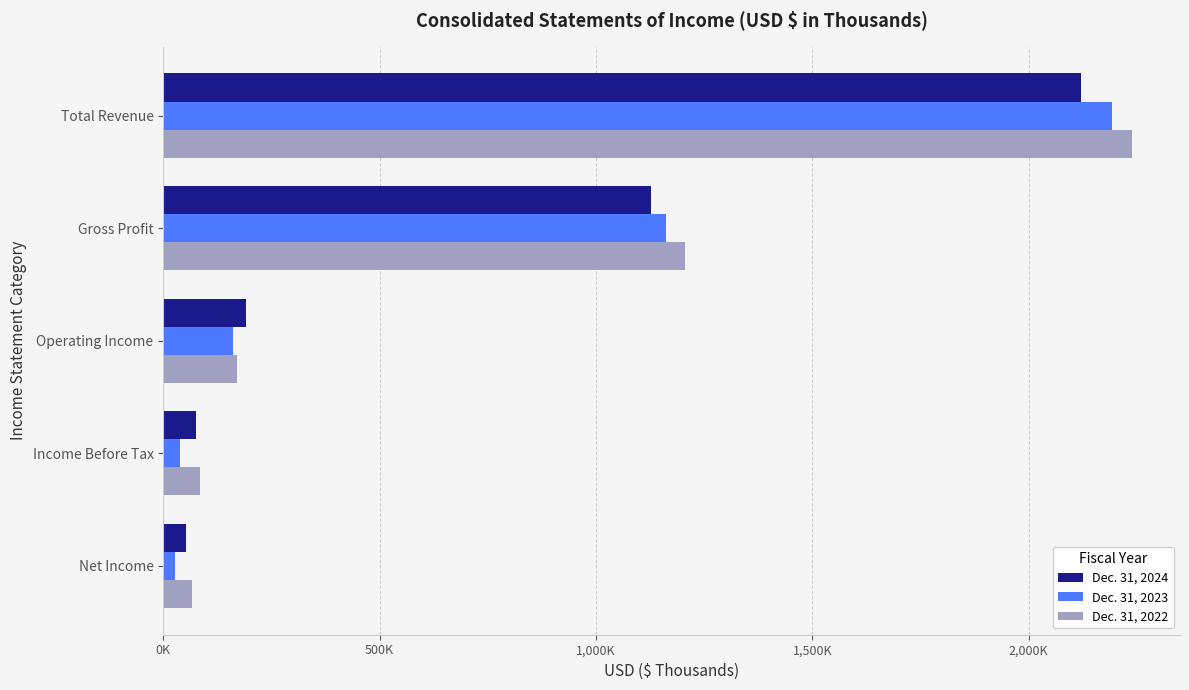

What position from the right is Gross Profit?

4